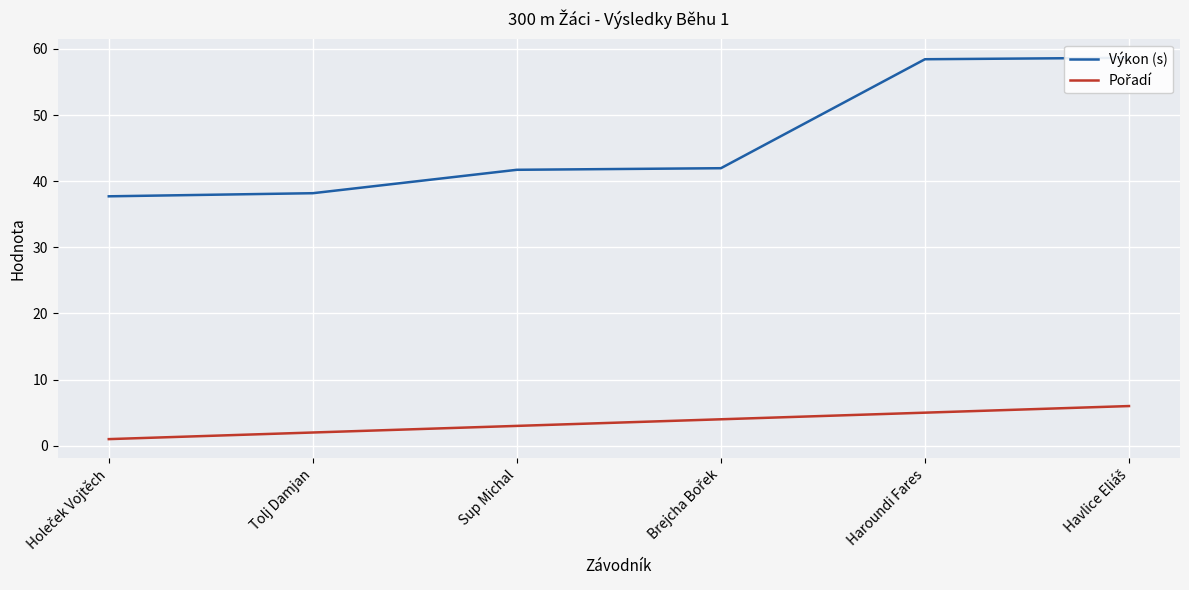

Where is Výkon (s) nearest to the value 48?

Brejcha Bořek